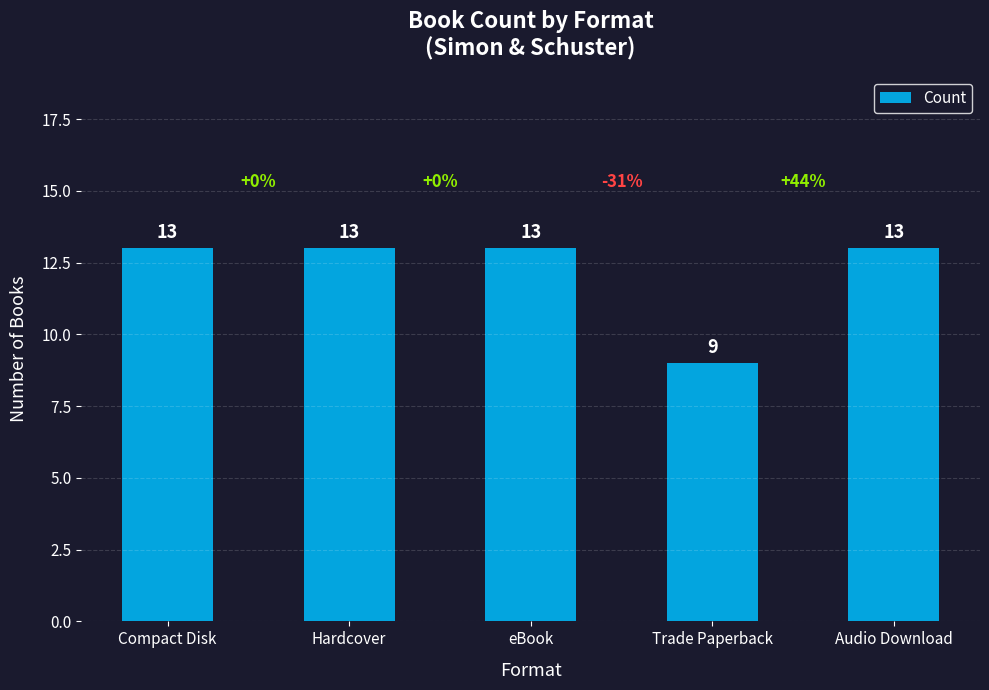

The chart shows a value of 9 at Trade Paperback. True or false?

True